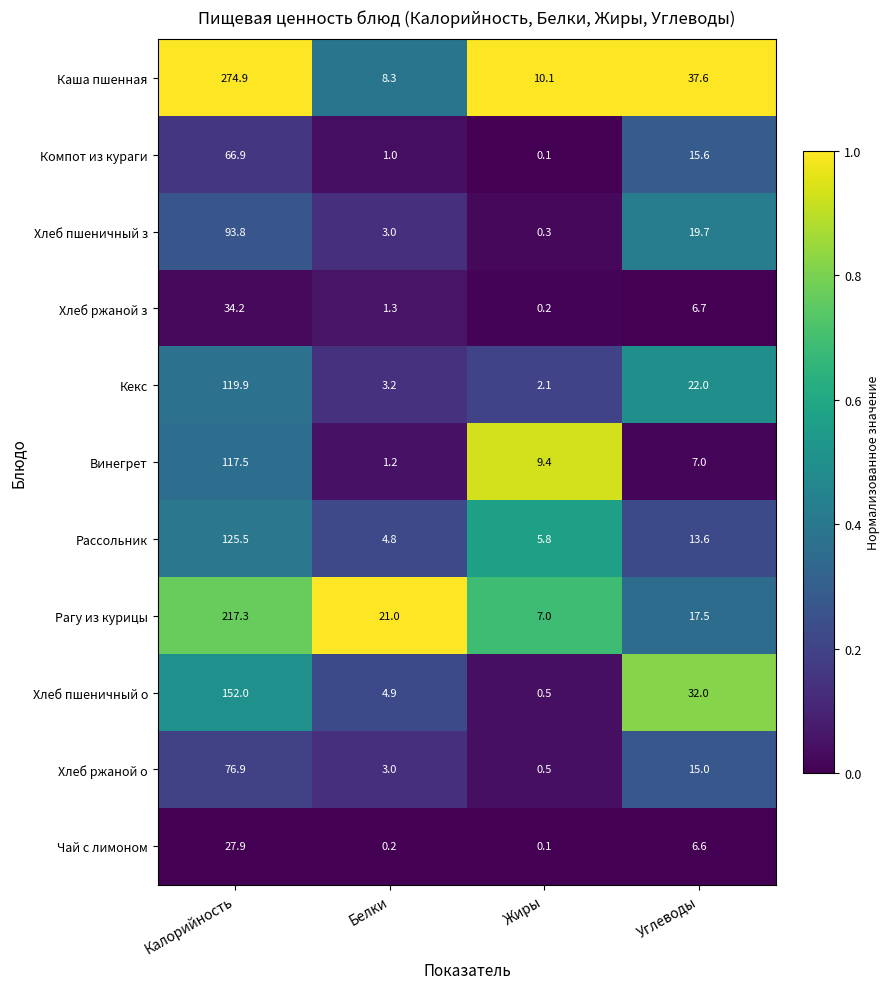

What is the total value across all series at Углеводы?

193.3